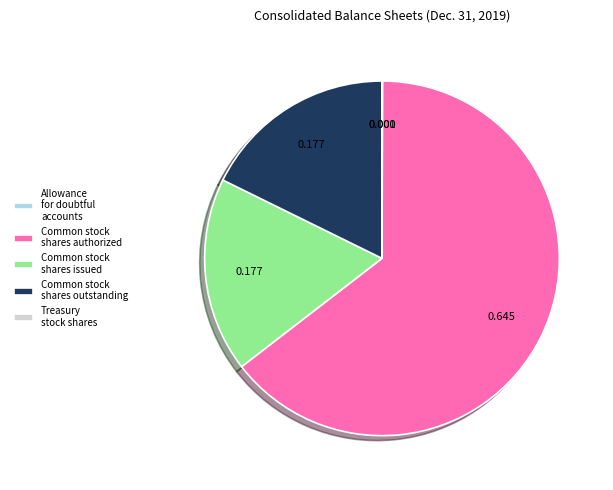

The Common stock shares outstanding slice represents 25% of the pie. True or false?

False